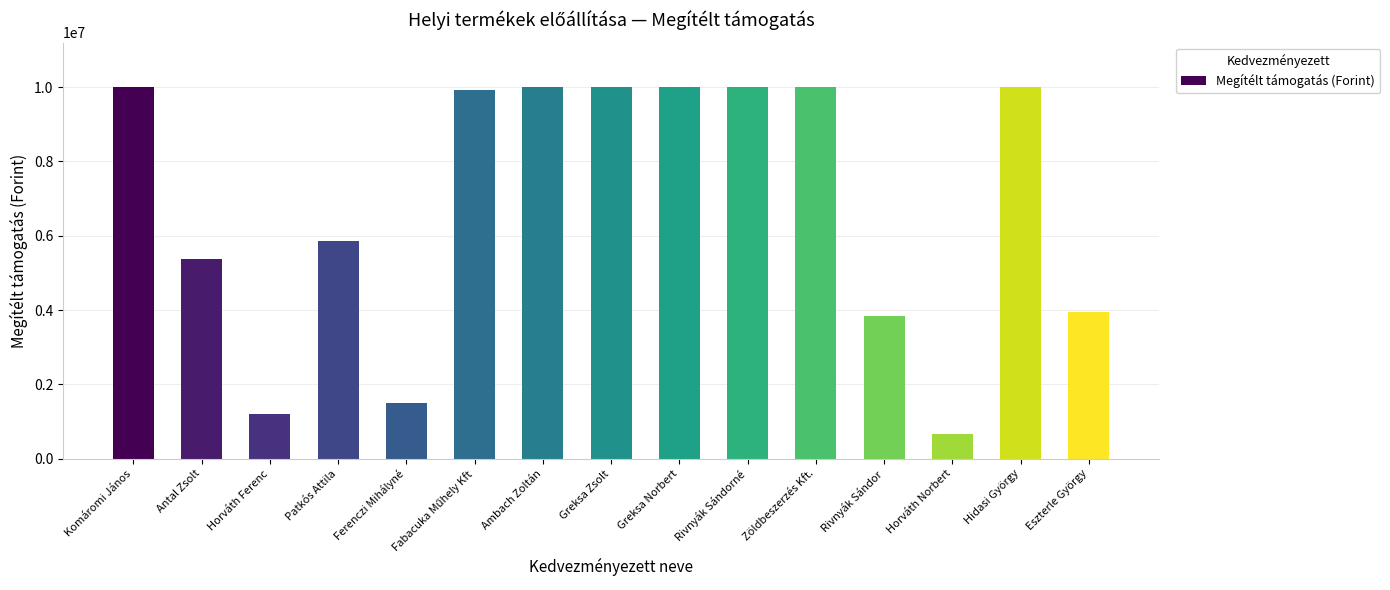

What position from the left is Antal Zsolt?

2